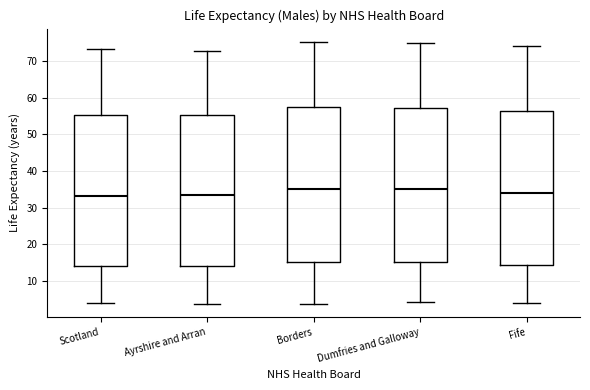

Reading left to right, transcribe this box plot: for each box, give where its median line is, the range the box spans, and where its two whiskers end, as read against the y-axis. The values are not printed on the chart, so give them approximately, as read against the axis.

Scotland: median 33, box 14 to 55, whiskers 4 to 73
Ayrshire and Arran: median 33, box 14 to 55, whiskers 4 to 73
Borders: median 35, box 15 to 57, whiskers 4 to 75
Dumfries and Galloway: median 35, box 15 to 57, whiskers 4 to 75
Fife: median 34, box 14 to 56, whiskers 4 to 74